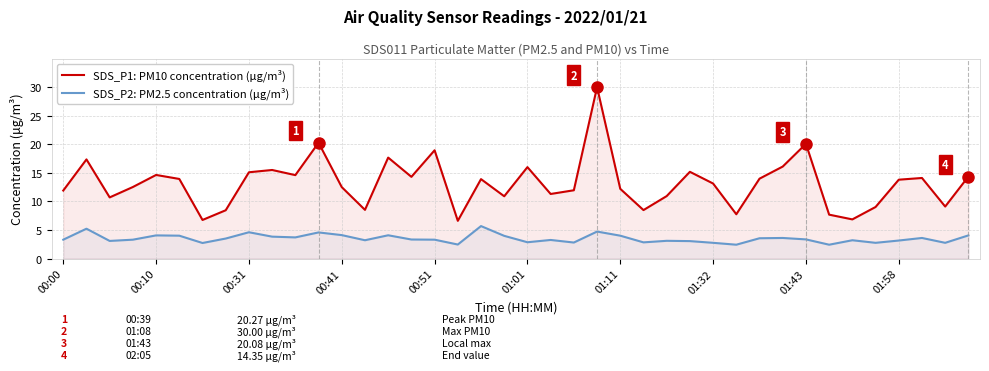

What is the difference between the maximum and second lowest values in the SDS_P2: PM2.5 concentration (μg/m³) series?

3.3